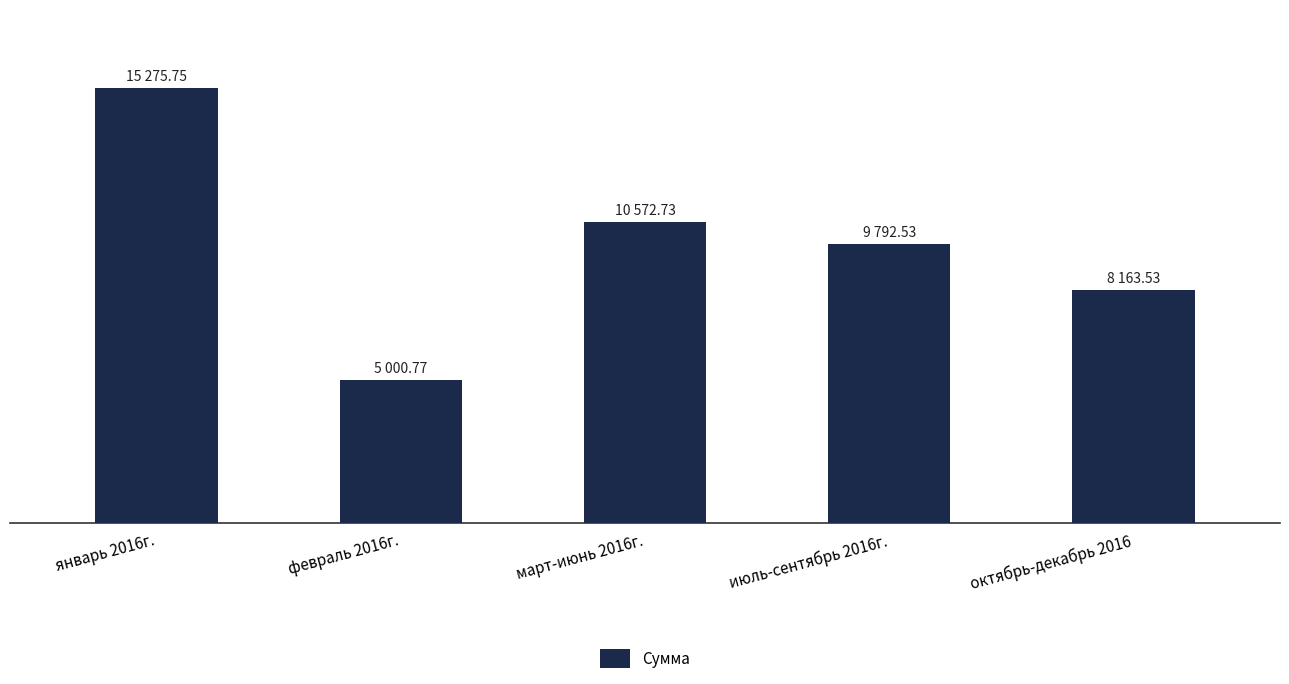

Is it true that the value at март-июнь 2016г. is 10572.7?

True